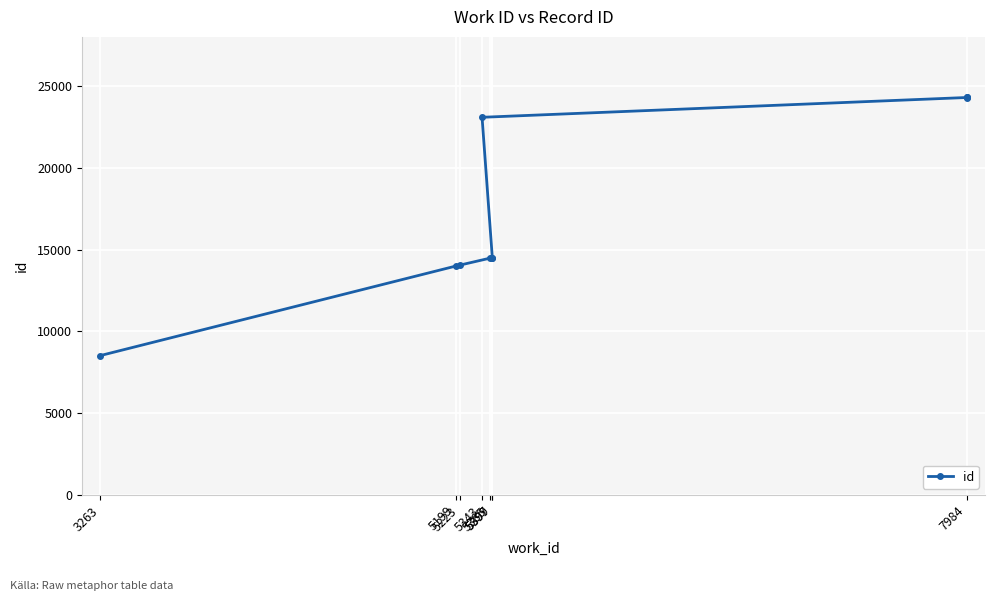

At which category does the chart reach its minimum across all series?

3263